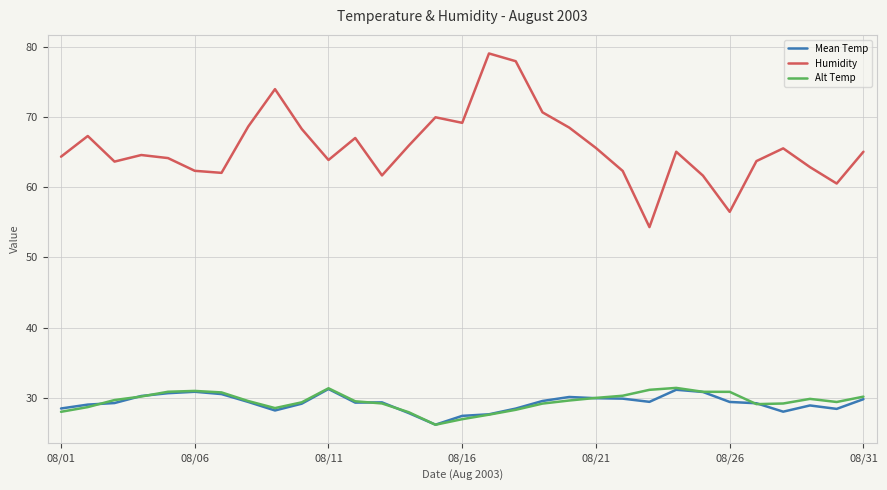

What are all the series names shown in the legend?

Mean Temp, Humidity, Alt Temp